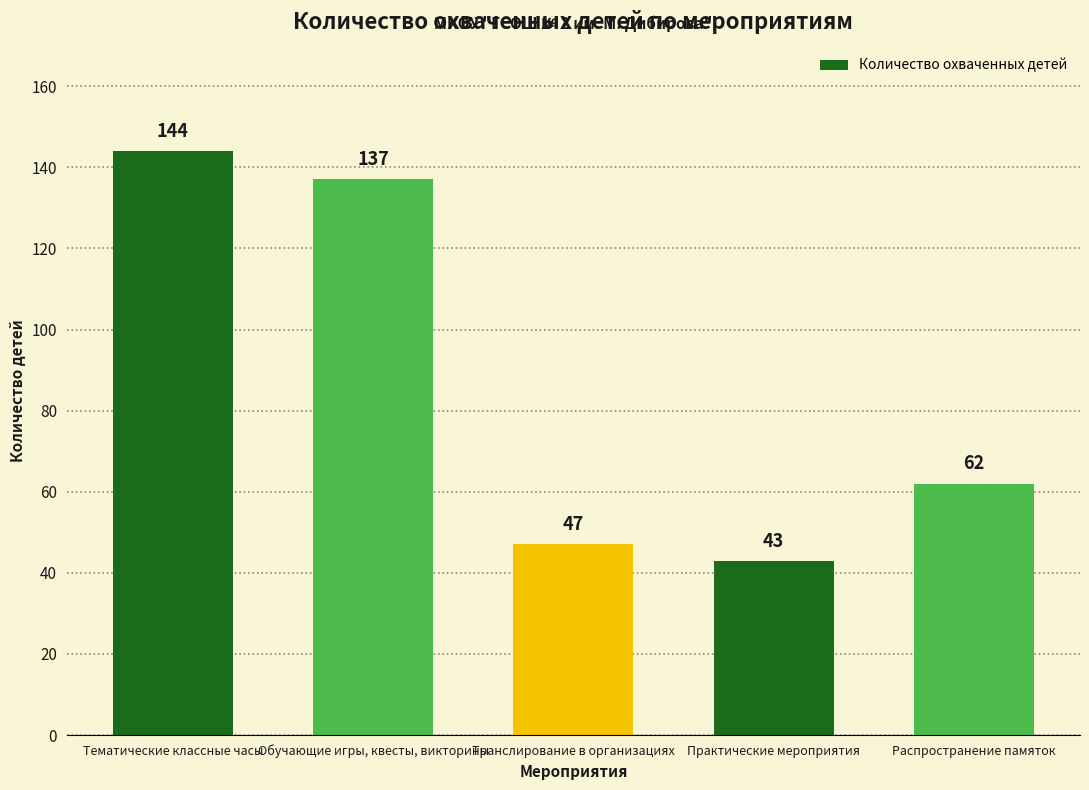

Is it true that the value at 2 is 137?

True